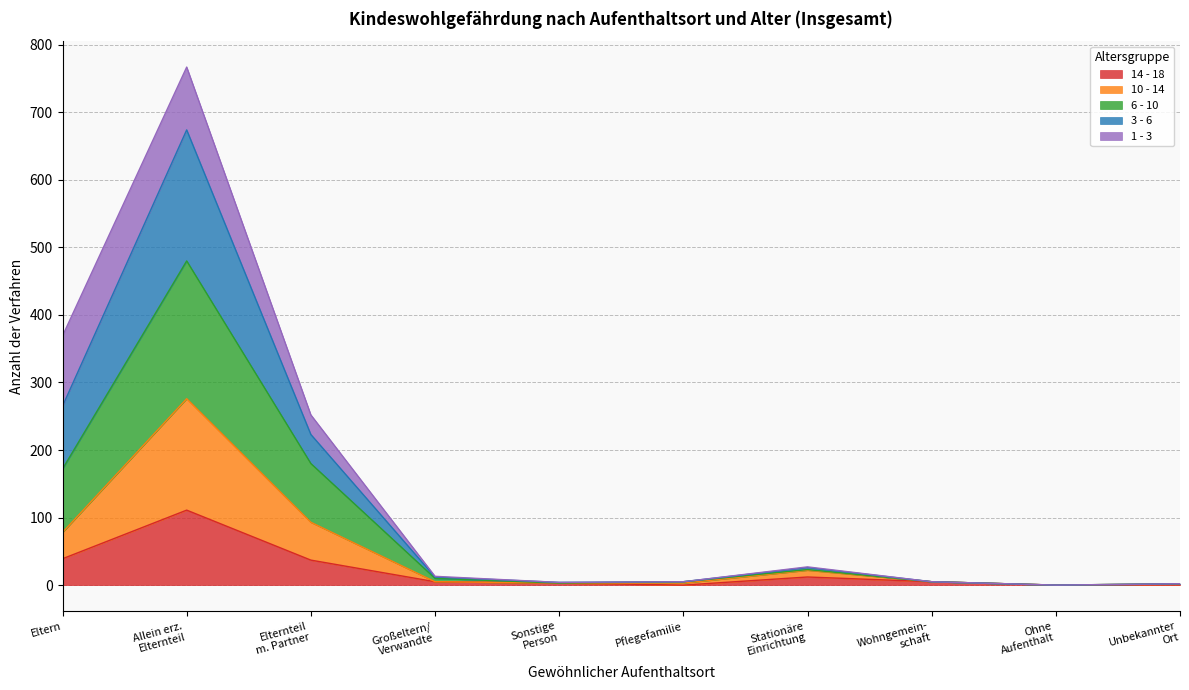

What is the label of the 4th point from the left?

Großeltern/ Verwandte